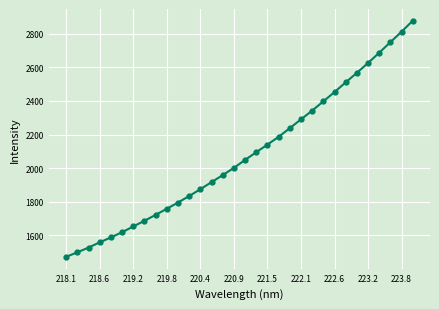

What is the difference between the second highest and second lowest values?

1311.8